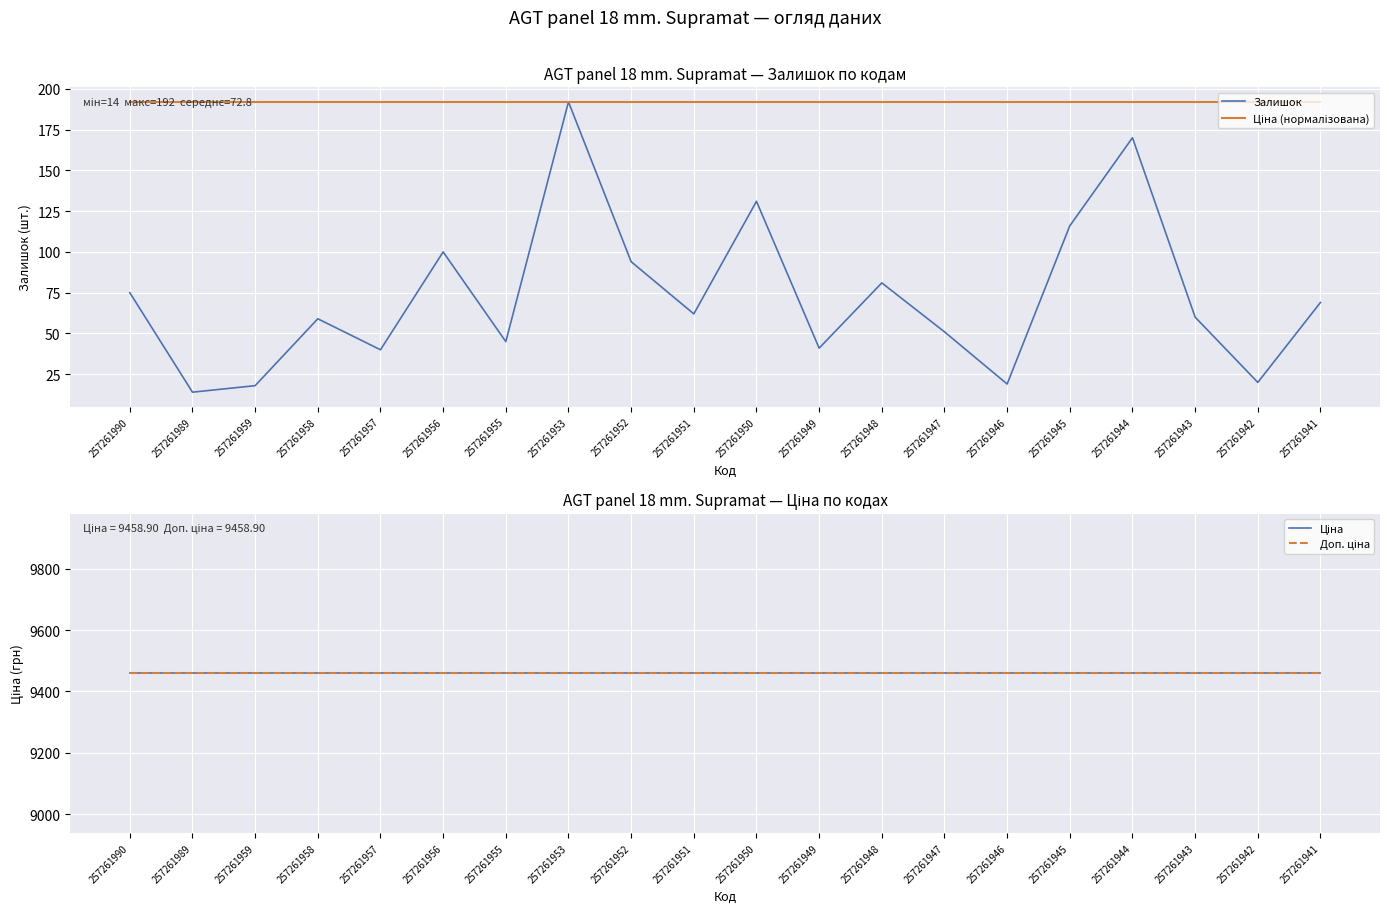

At which label does Ціна (нормалізована) reach its minimum?

257261990